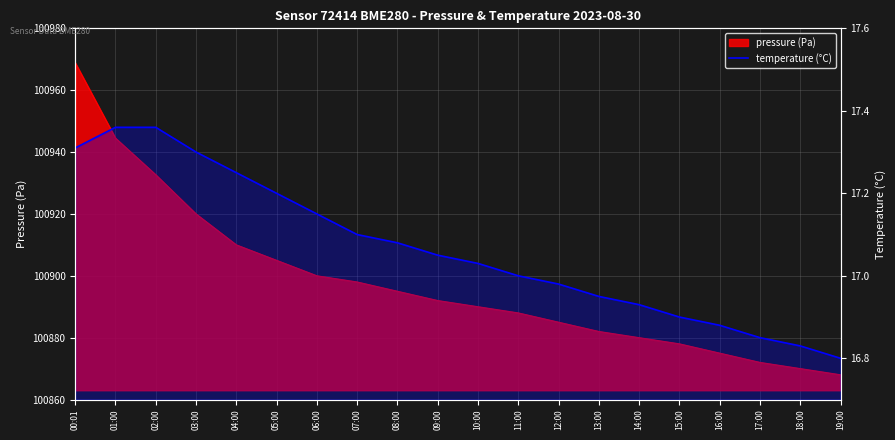

What is the difference between the maximum and minimum values?

0.6